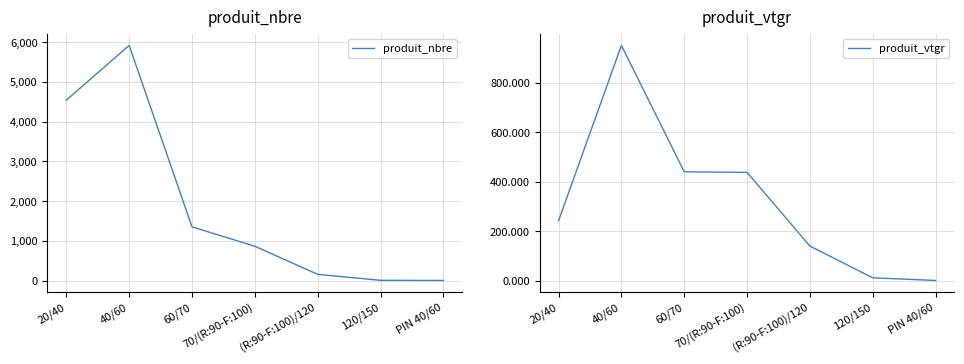

Rank the series by their maximum value, from highest to lowest.

produit_nbre, produit_vtgr